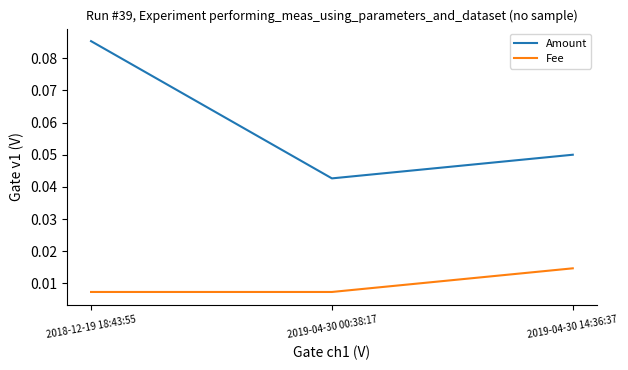

Count the number of data series in this chart.

2